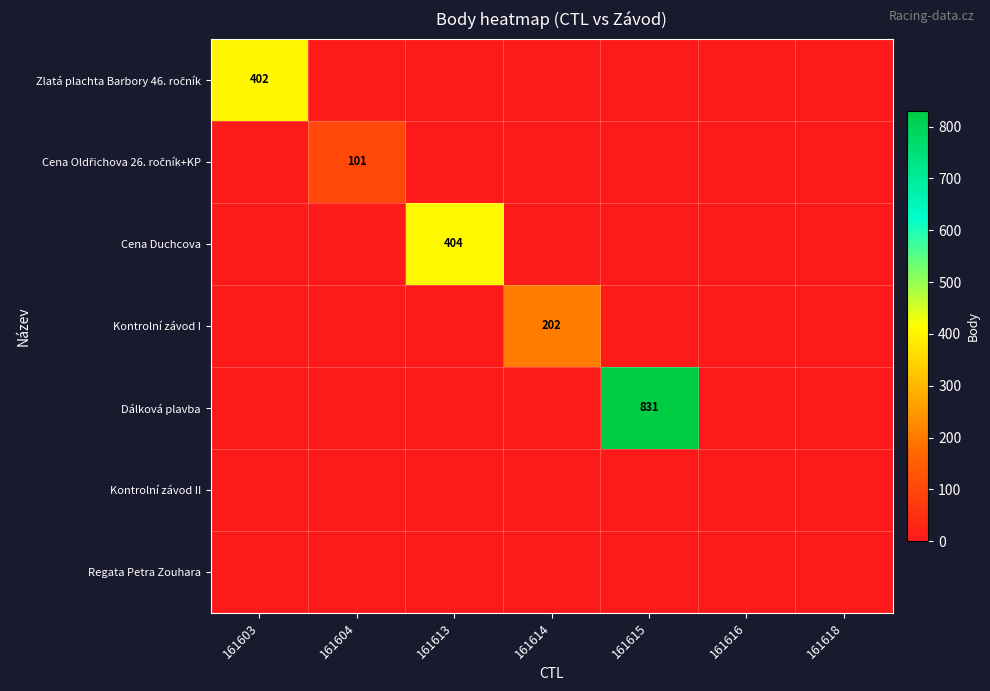

Is it true that Kontrolní závod I equals 75 at 161614?

False